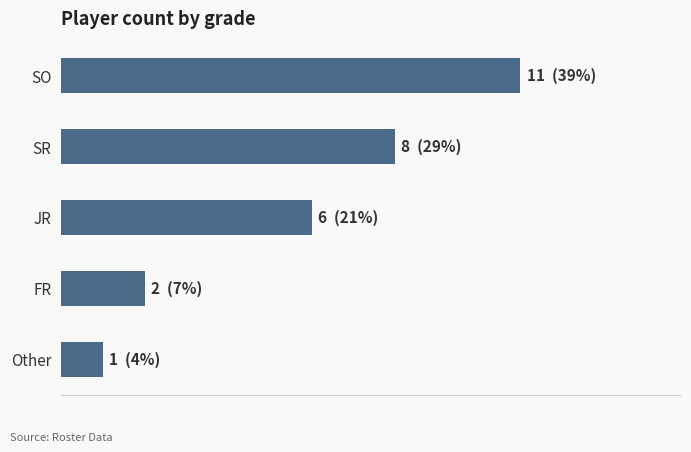

What is the smallest value displayed?

1